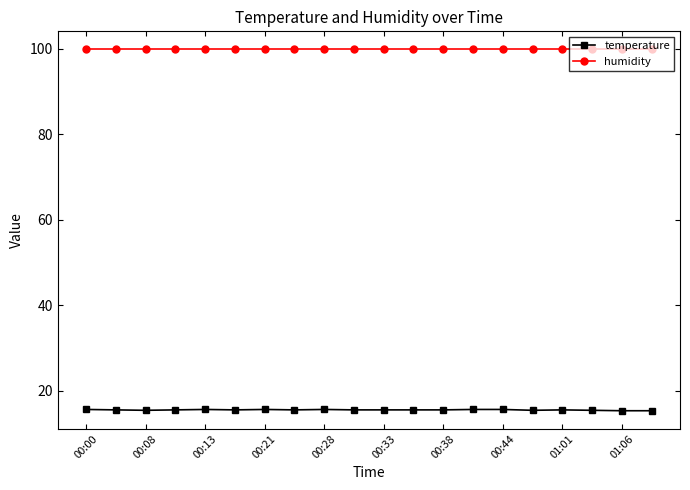

What are all the series names shown in the legend?

temperature, humidity